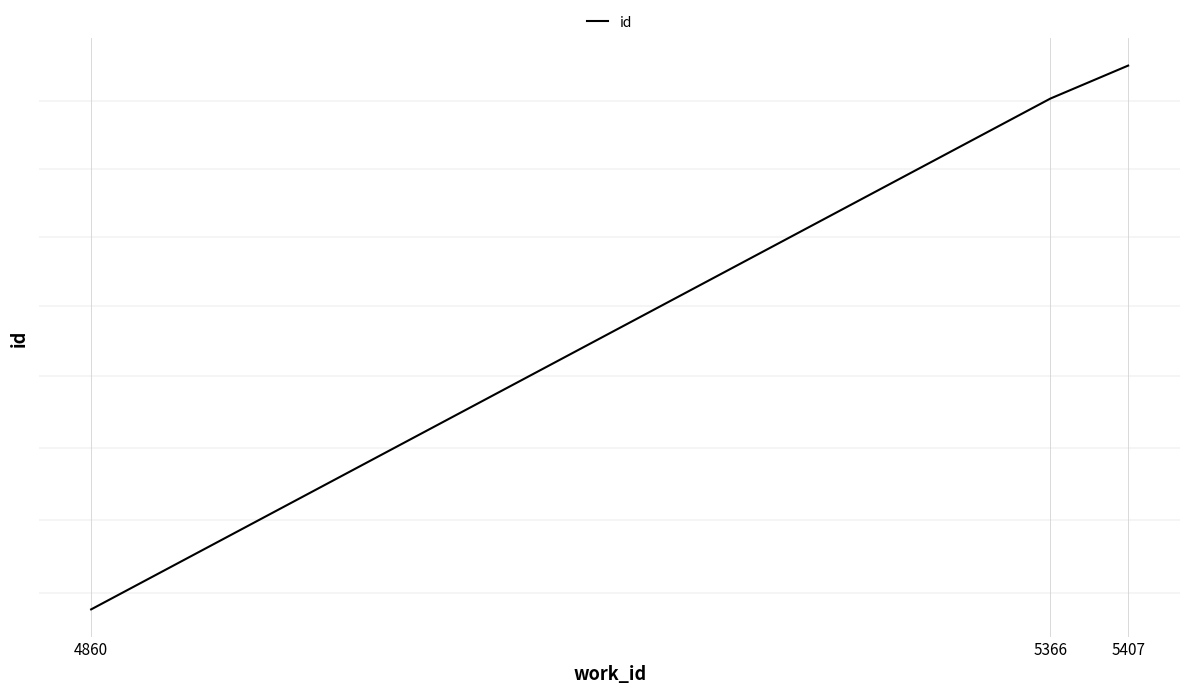

List the labels in order of value, largest first.

5407, 5366, 4860